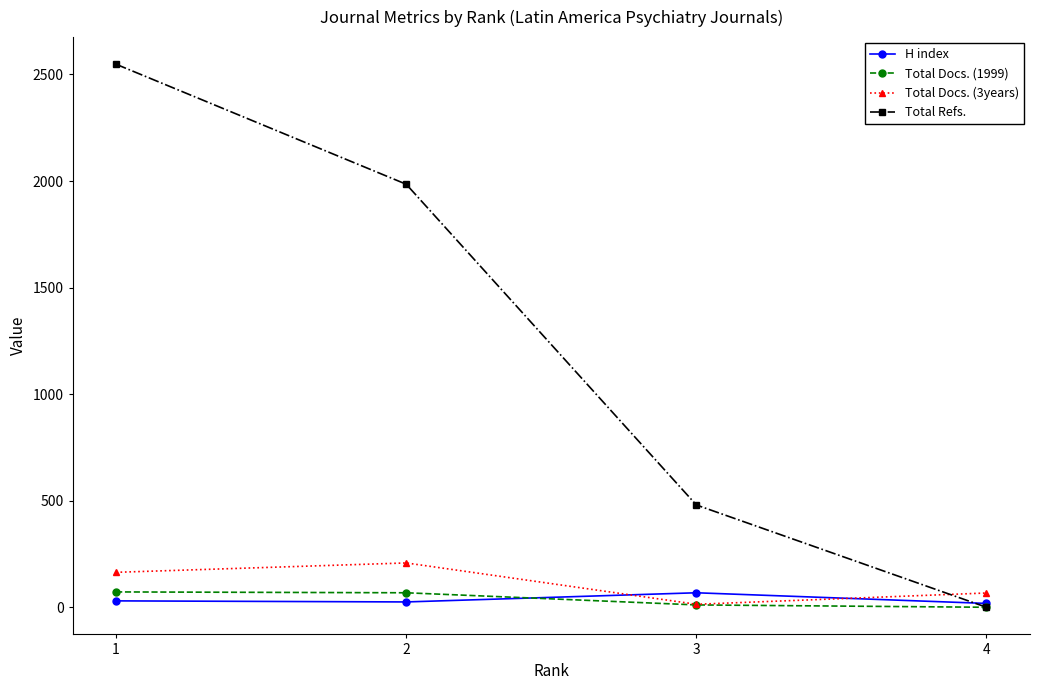

True or false: Total Refs. has more than 0 points higher than both neighbors.

False